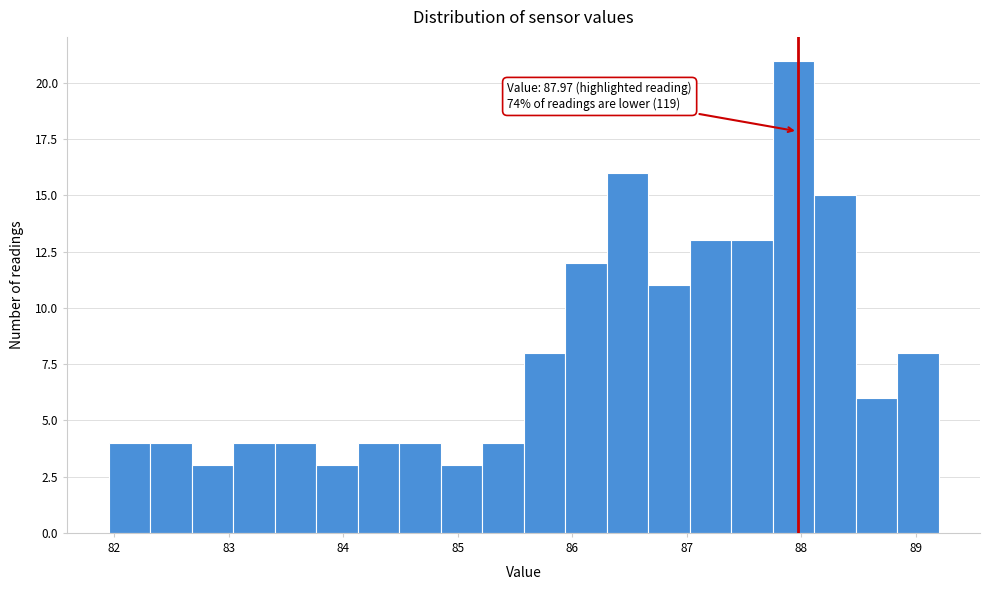

Read against the x-axis, roughly where is the centre of the tallest bar?

87.9